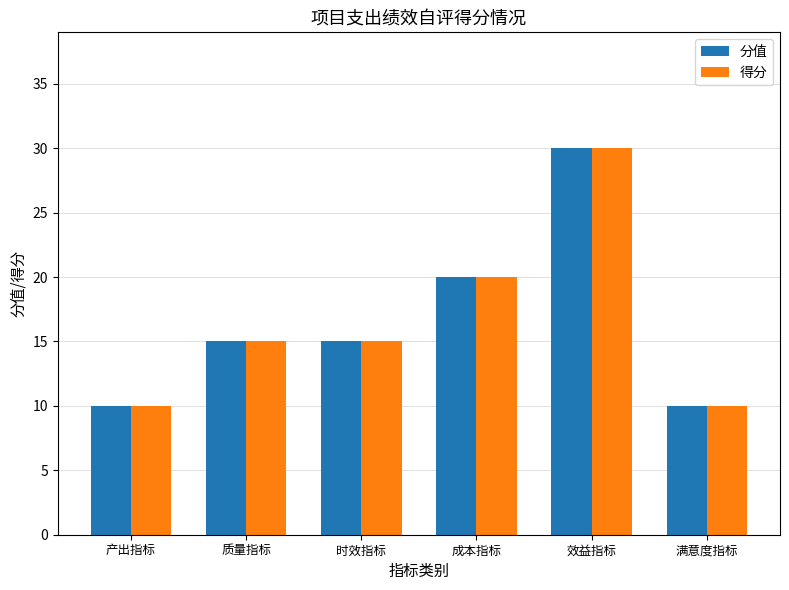

What is the sum of all 得分 values?

100